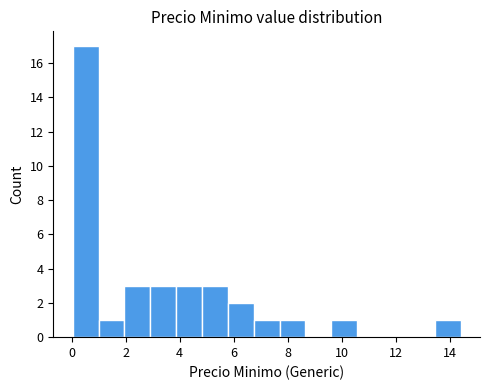

Reading left to right, list every bar in this chart as the range it spans on the x-axis followed by its height. Neither the bar edges nor the heights are printed on the chart, so give them approximately, as read against the axes.

0.0 to 1.0: 17
1.0 to 2.0: 1
2.0 to 3.0: 3
3.0 to 3.8: 3
3.8 to 4.8: 3
4.8 to 5.8: 3
5.8 to 6.8: 2
6.8 to 7.6: 1
7.6 to 8.6: 1
8.6 to 9.6: 0
9.6 to 10.6: 1
10.6 to 11.6: 0
11.6 to 12.4: 0
12.4 to 13.4: 0
13.4 to 14.4: 1